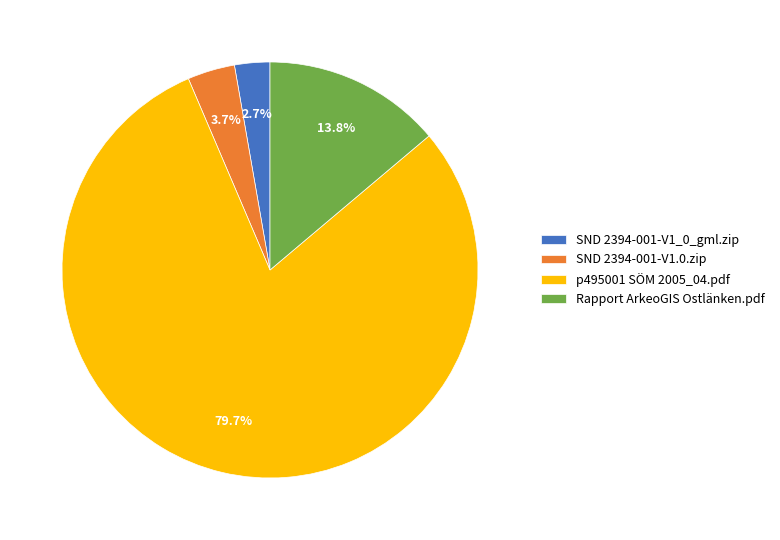

Rank the categories by value from lowest to highest.

SND 2394-001-V1_0_gml.zip, SND 2394-001-V1.0.zip, Rapport ArkeoGIS Ostlänken.pdf, p495001 SÖM 2005_04.pdf